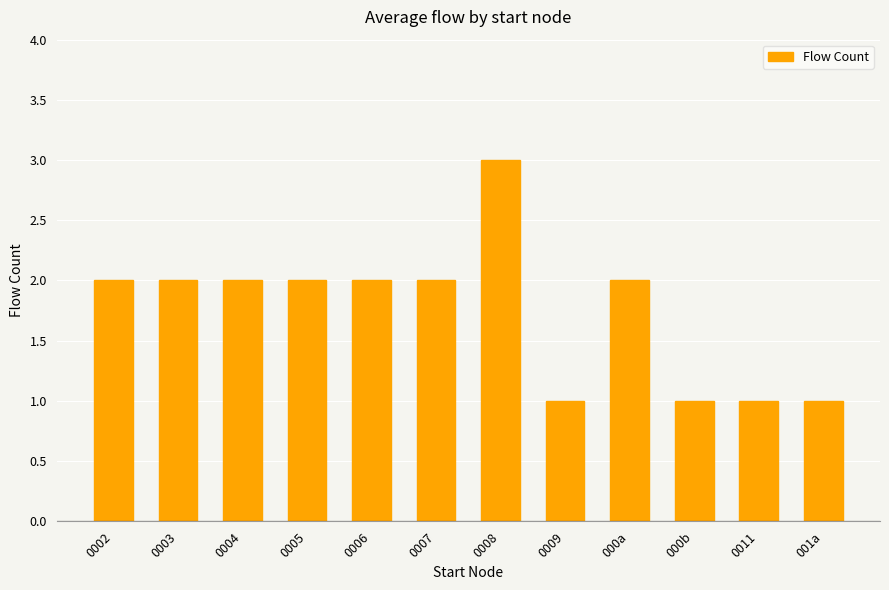

What is the label of the 12th bar from the left?

001a